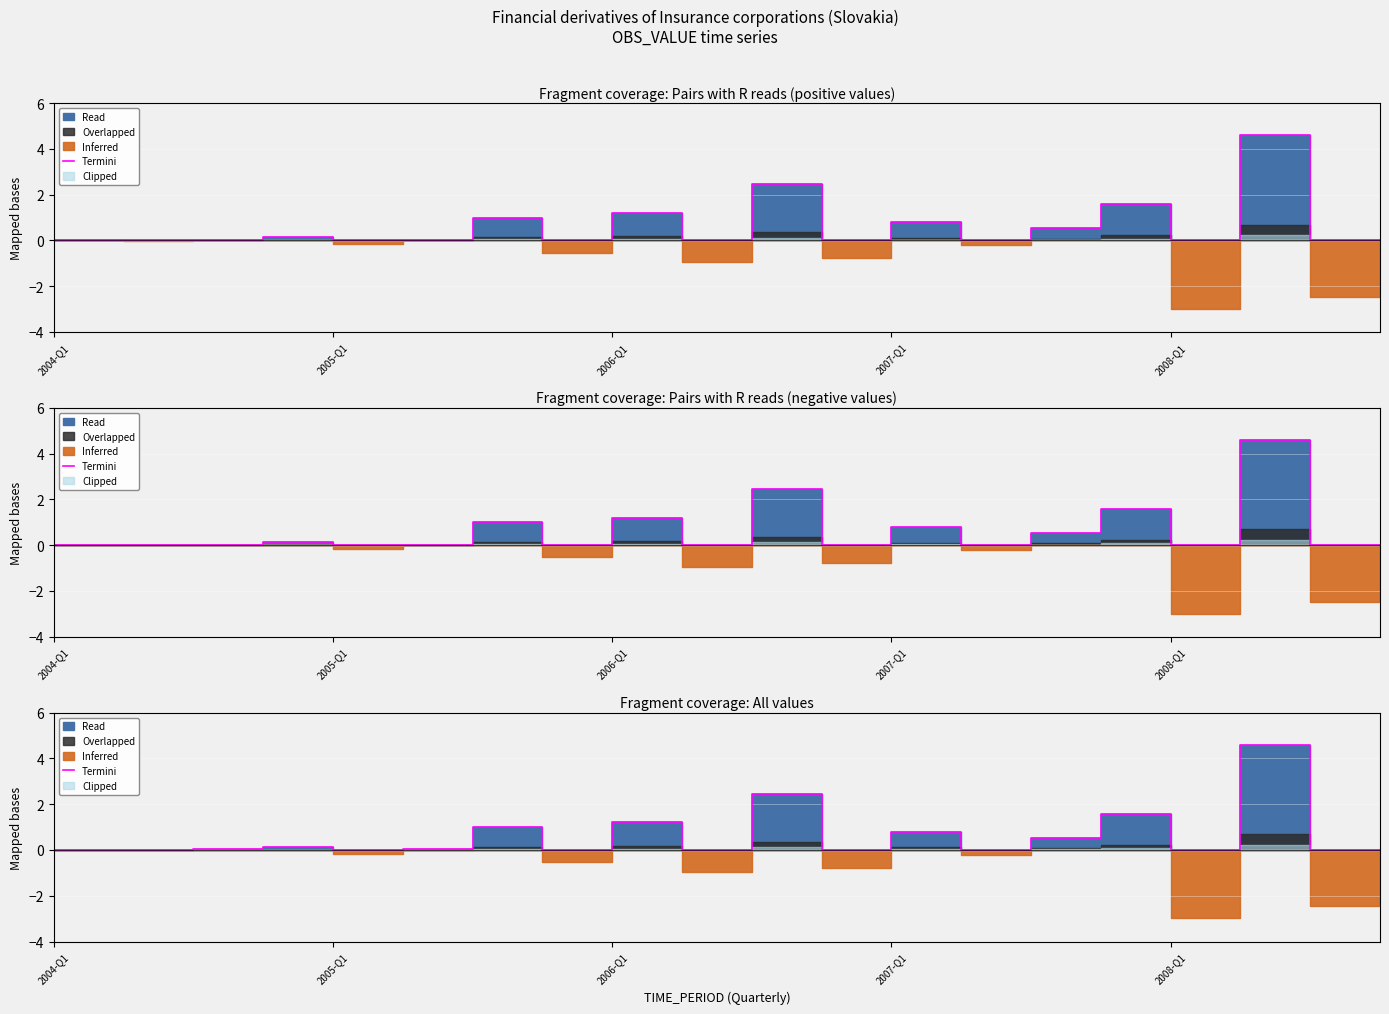

List the labels in order of value, largest first.

18, 11, 16, 9, 7, 13, 15, 2008-Q1, 6, 2007-Q1, 2004-Q1, 2005-Q1, 2006-Q1, 5, 8, 10, 12, 14, 17, 19